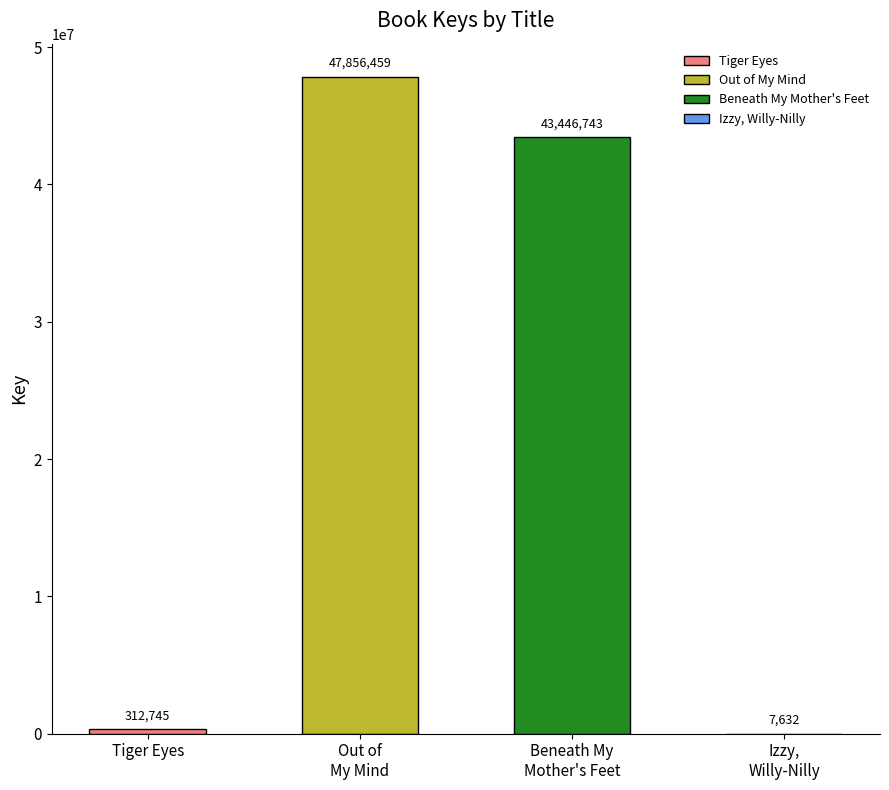

Rank the categories by value from lowest to highest.

Izzy, Willy-Nilly, Tiger Eyes, Beneath My Mother's Feet, Out of My Mind